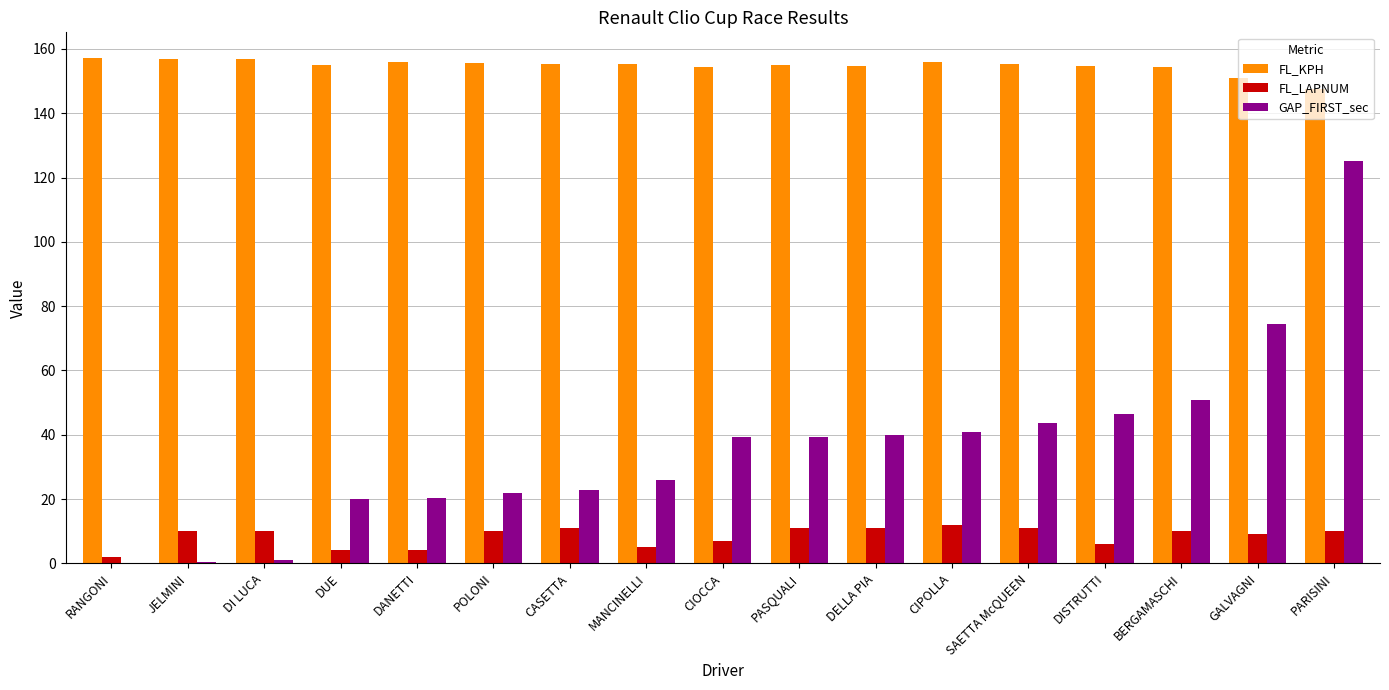

Is it true that GAP_FIRST_sec equals 67.9 at PASQUALI?

False